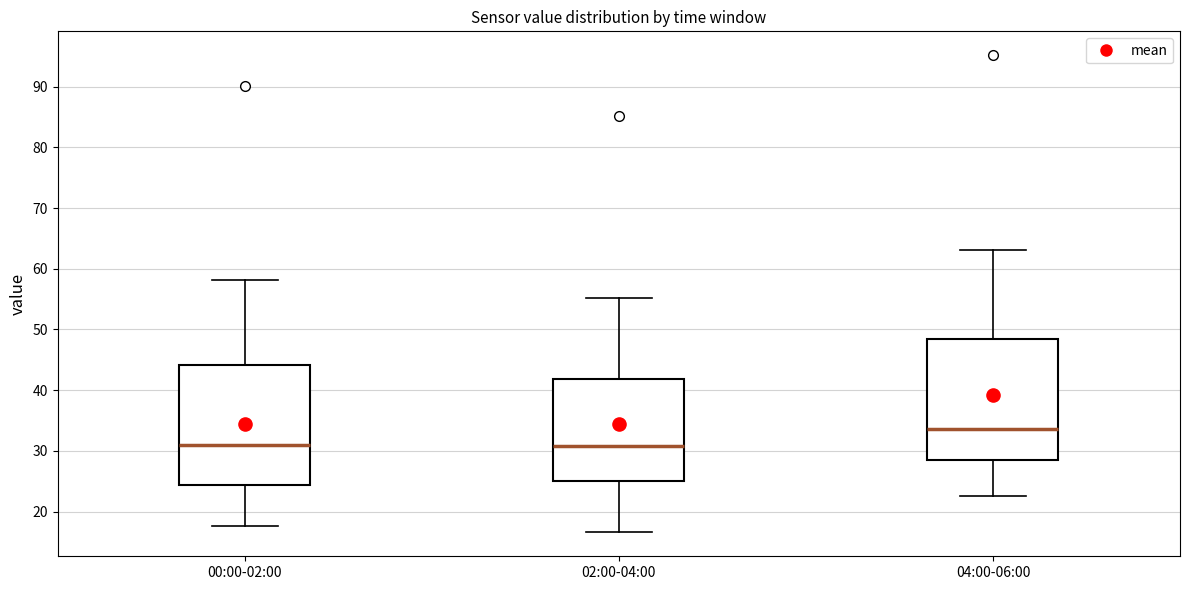

Where does the median line of the box for 00:00-02:00 sit on the y-axis? The values are not printed on the chart, so give them approximately, as read against the axis.

31